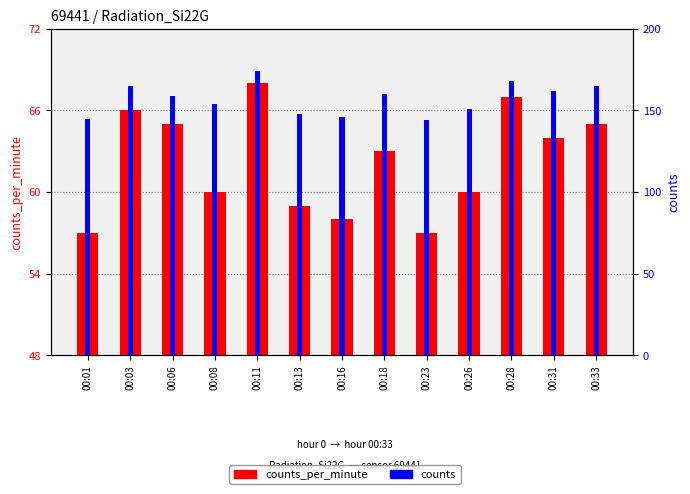

At which category is the sum across all series the highest?

00:11